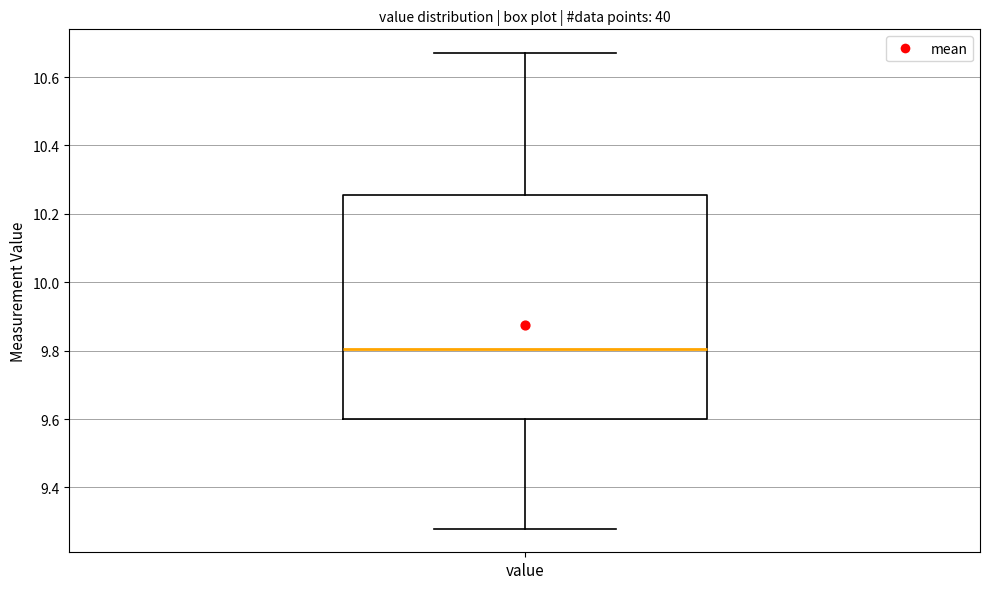

Where does the upper whisker of the box for value end on the y-axis? The values are not printed on the chart, so give them approximately, as read against the axis.

10.68